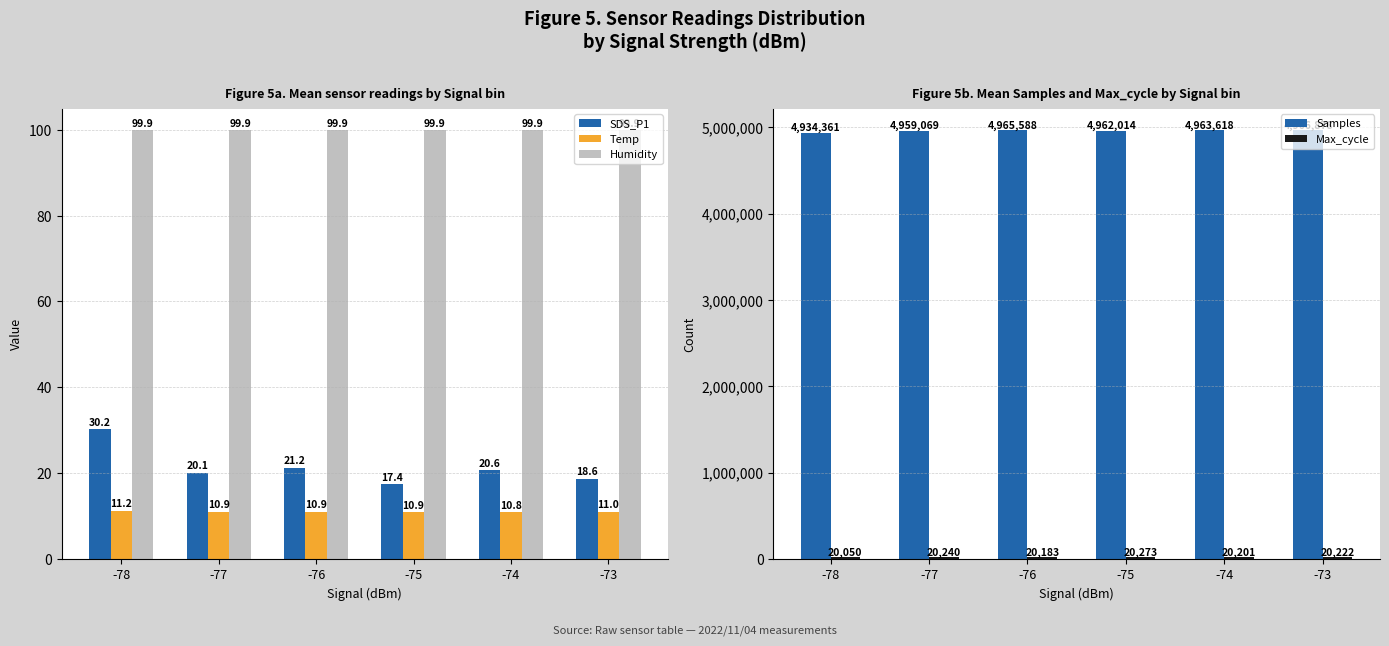

Are the bars horizontal?

No